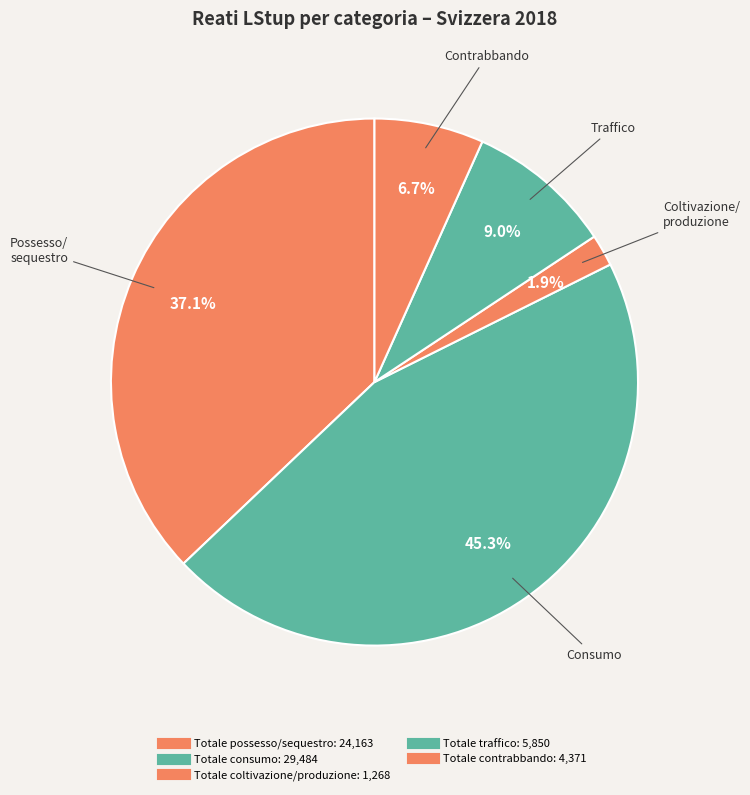

What is the total percentage of Totale contrabbando and Totale possesso/sequestro?

43.8%